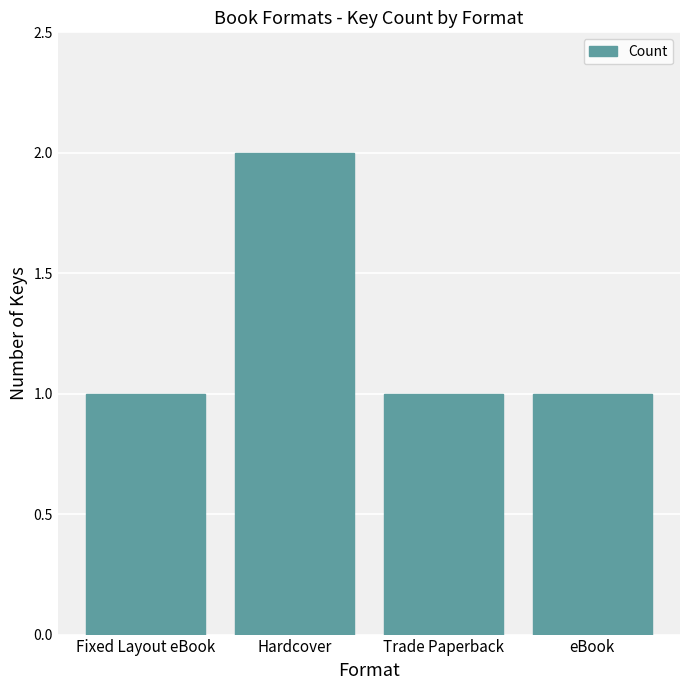

The value at Trade Paperback is 1. True or false?

True